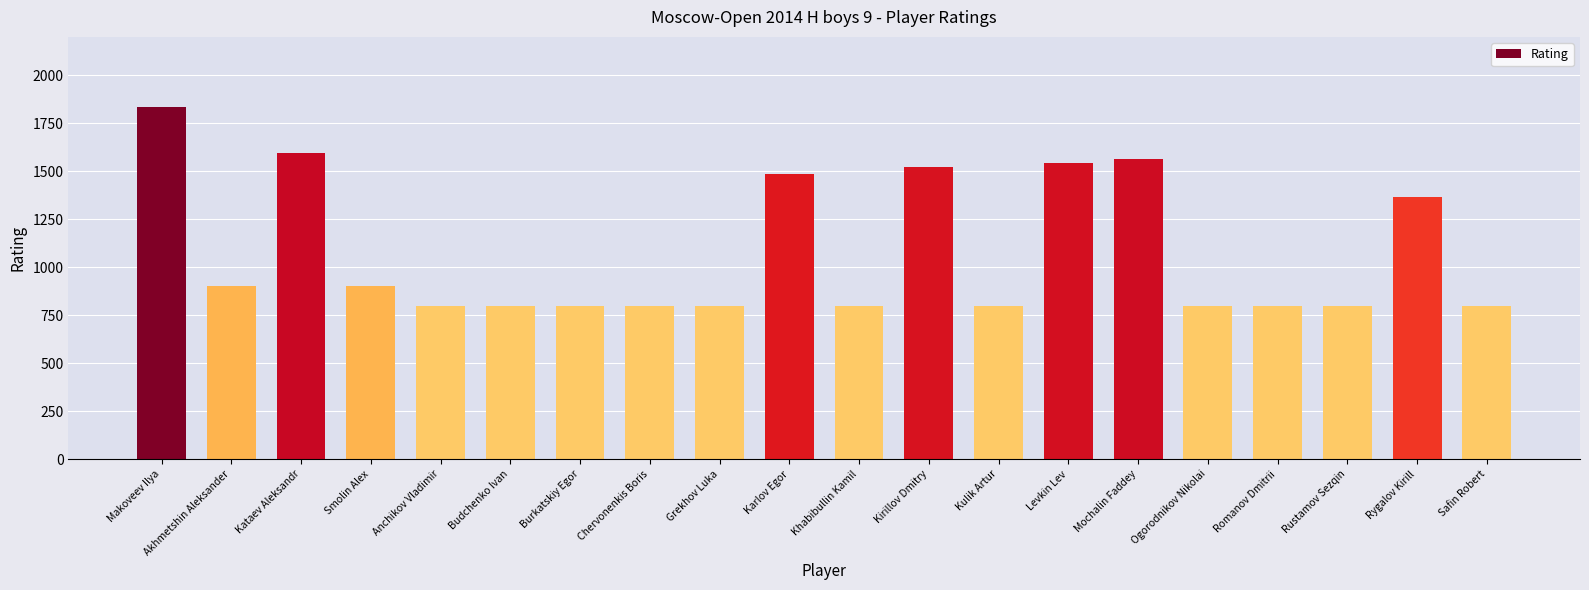

What is the smallest value displayed?

800